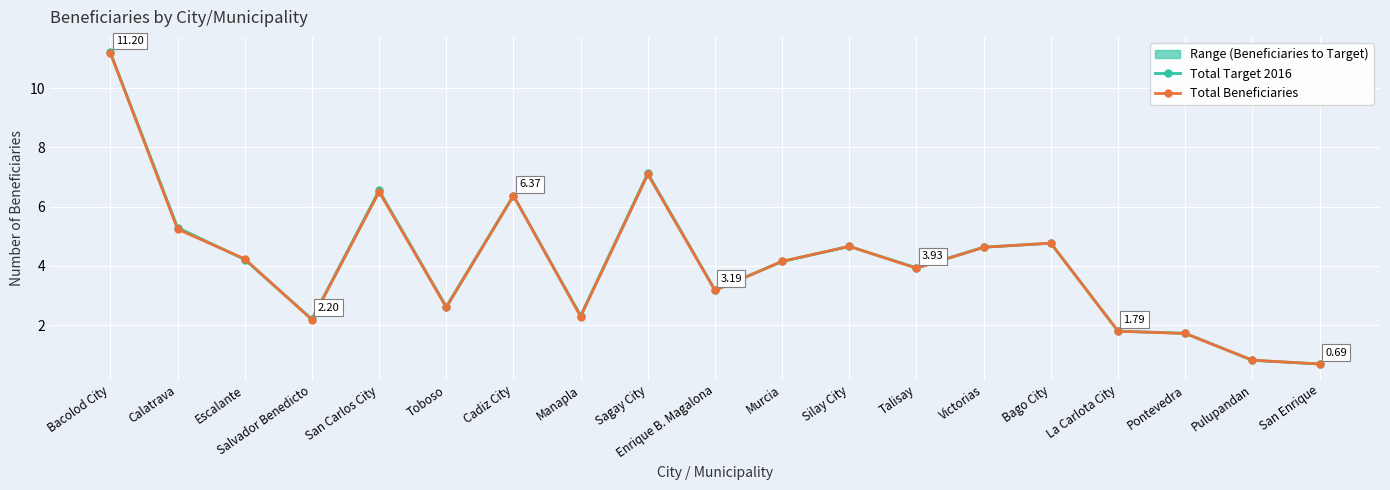

Reading right to left, transcribe all the data shown in this chart.

Total Target 2016: San Enrique=0.7	Pulupandan=0.8	Pontevedra=1.7	La Carlota City=1.8	Bago City=4.8	Victorias=4.6	Talisay=3.9	Silay City=4.7	Murcia=4.1	Enrique B. Magalona=3.2	Sagay City=7.1	Manapla=2.3	Cadiz City=6.4	Toboso=2.6	San Carlos City=6.5	Salvador Benedicto=2.2	Escalante=4.2	Calatrava=5.3	Bacolod City=11.2
Total Beneficiaries: San Enrique=0.7	Pulupandan=0.8	Pontevedra=1.7	La Carlota City=1.8	Bago City=4.8	Victorias=4.6	Talisay=3.9	Silay City=4.7	Murcia=4.2	Enrique B. Magalona=3.2	Sagay City=7.1	Manapla=2.3	Cadiz City=6.4	Toboso=2.6	San Carlos City=6.5	Salvador Benedicto=2.2	Escalante=4.2	Calatrava=5.2	Bacolod City=11.2